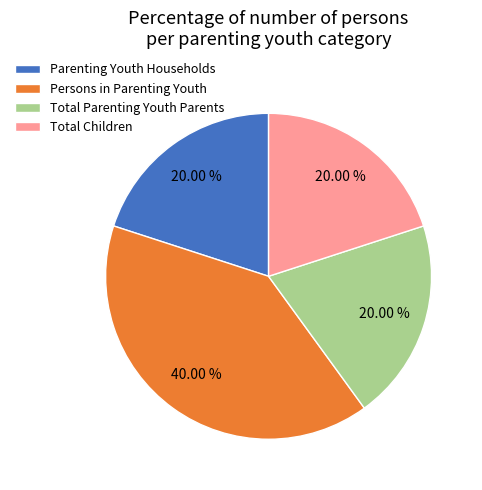

Which slice is the largest?

Persons in Parenting Youth